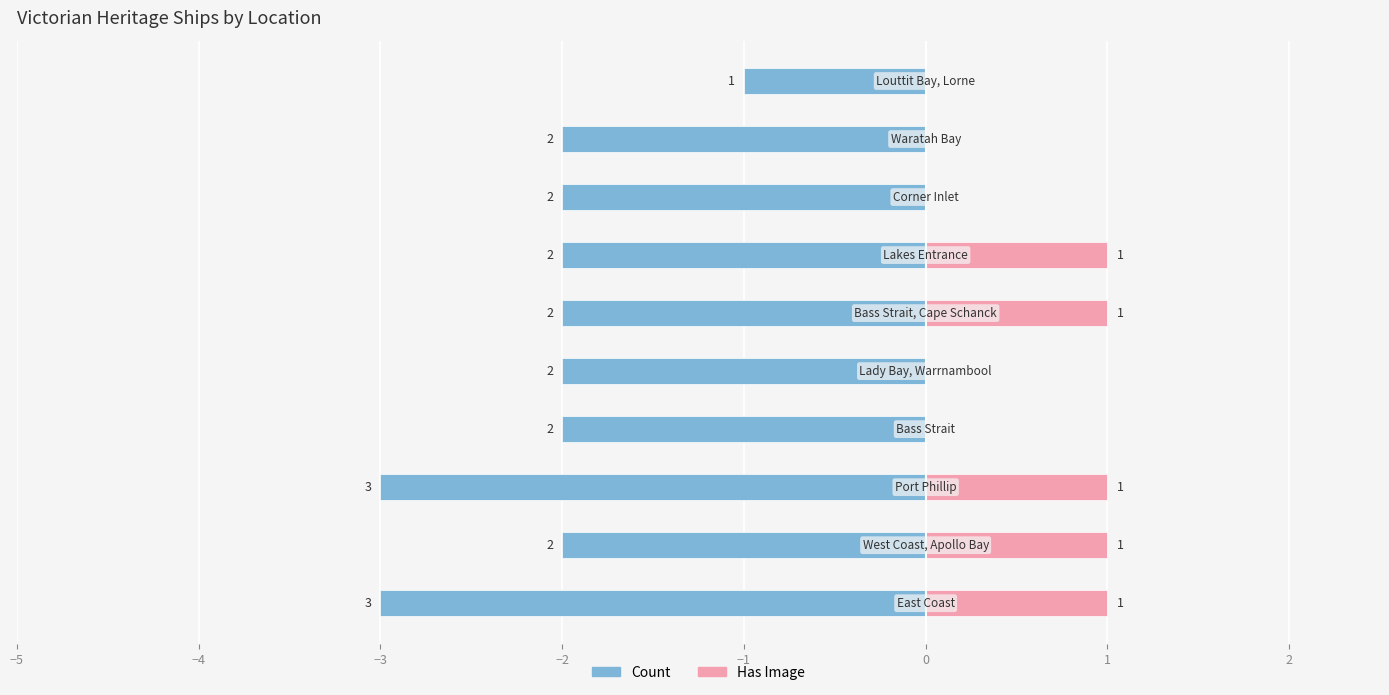

Does the chart contain any negative values?

Yes